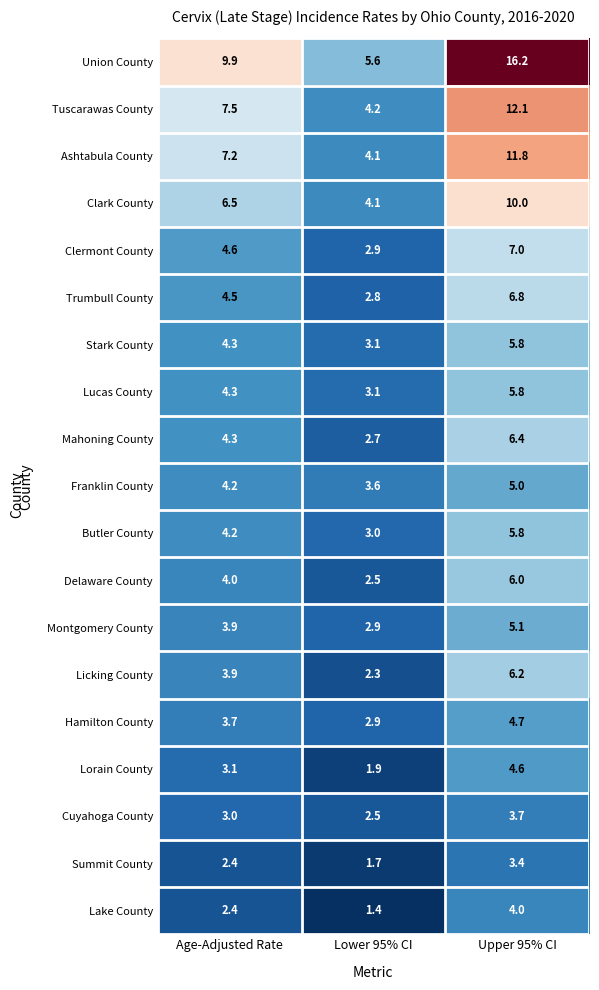

Which series has the largest total across all categories?

Union County